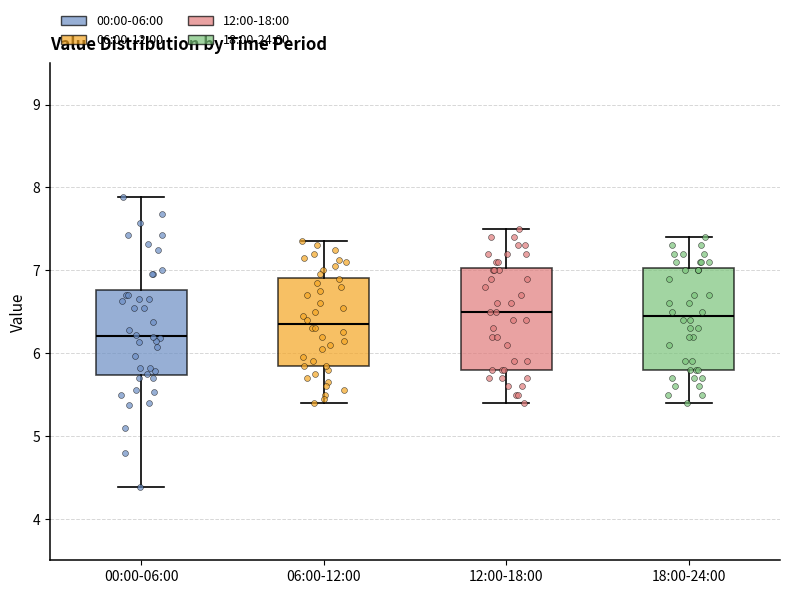

Reading left to right, transcribe this box plot: for each box, give where its median line is, the range the box spans, and where its two whiskers end, as read against the y-axis. The values are not printed on the chart, so give them approximately, as read against the axis.

00:00-06:00: median 6.2, box 5.7 to 6.8, whiskers 4.4 to 7.9
06:00-12:00: median 6.4, box 5.9 to 6.9, whiskers 5.4 to 7.4
12:00-18:00: median 6.5, box 5.8 to 7.0, whiskers 5.4 to 7.5
18:00-24:00: median 6.5, box 5.8 to 7.0, whiskers 5.4 to 7.4